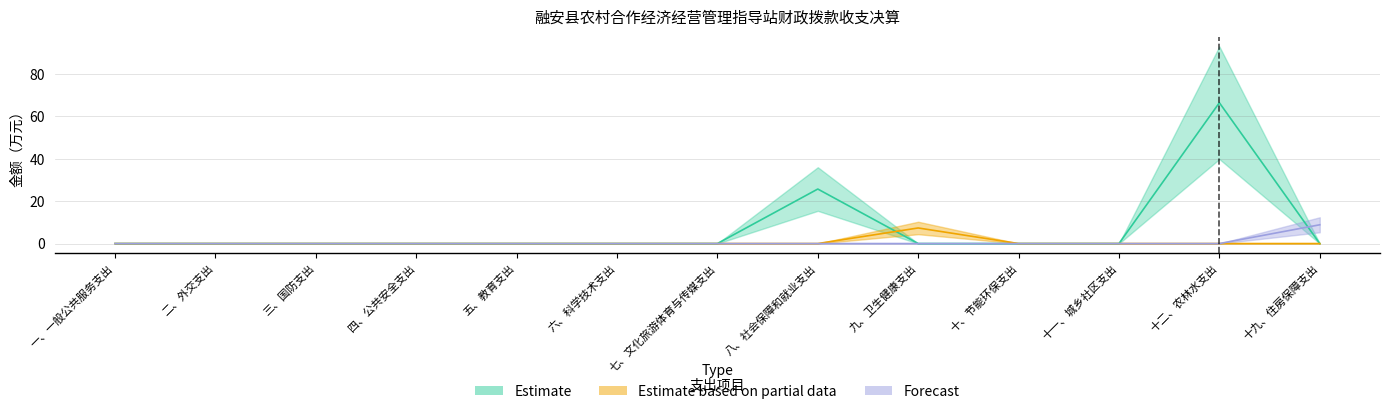

Count the 住房保障支出 values in the range 0 to 1.

12